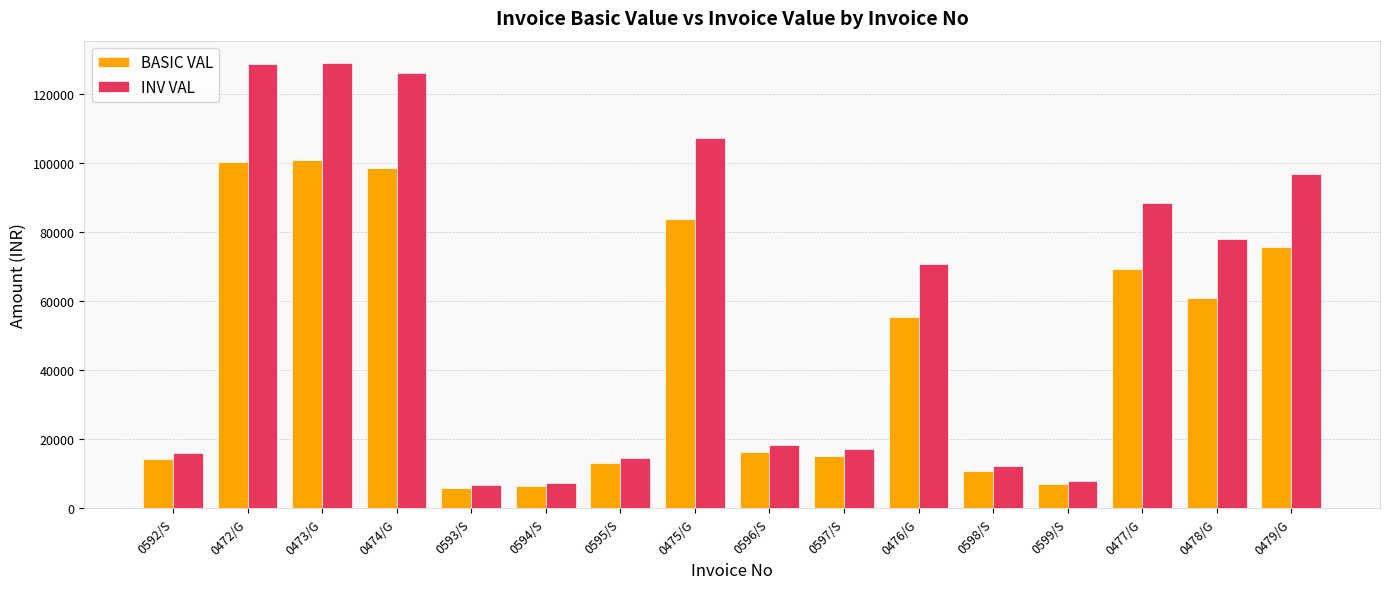

Which series changed the most between 0472/G and 0596/S?

INV VAL